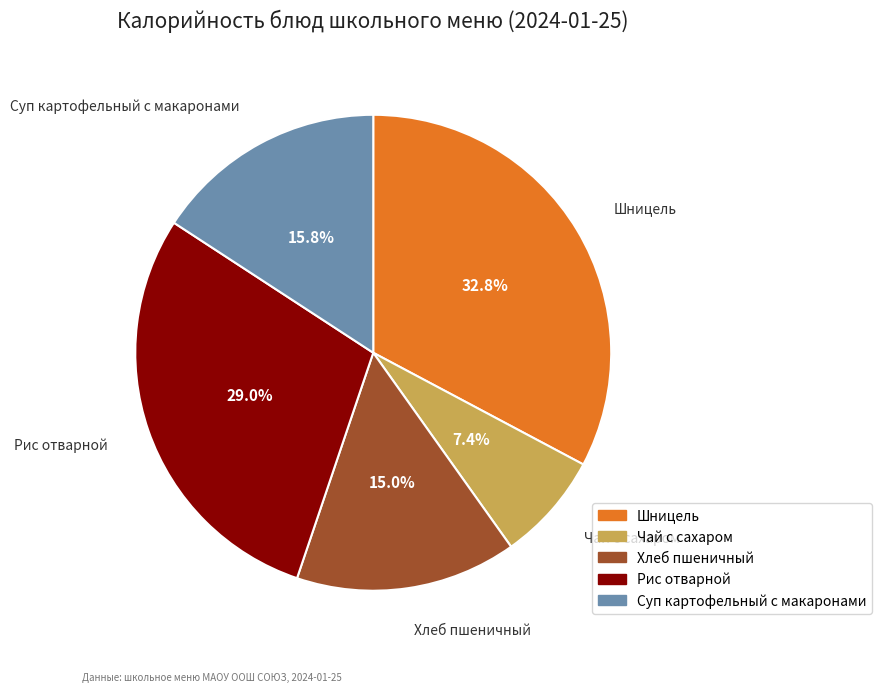

Count the number of slices in the pie.

5